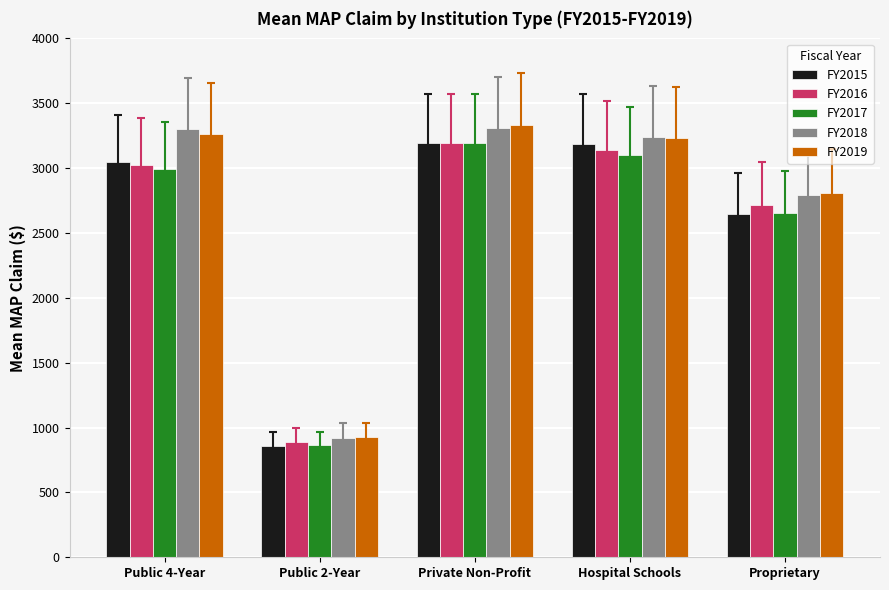

What is the total value across all series at Hospital Schools?

15908